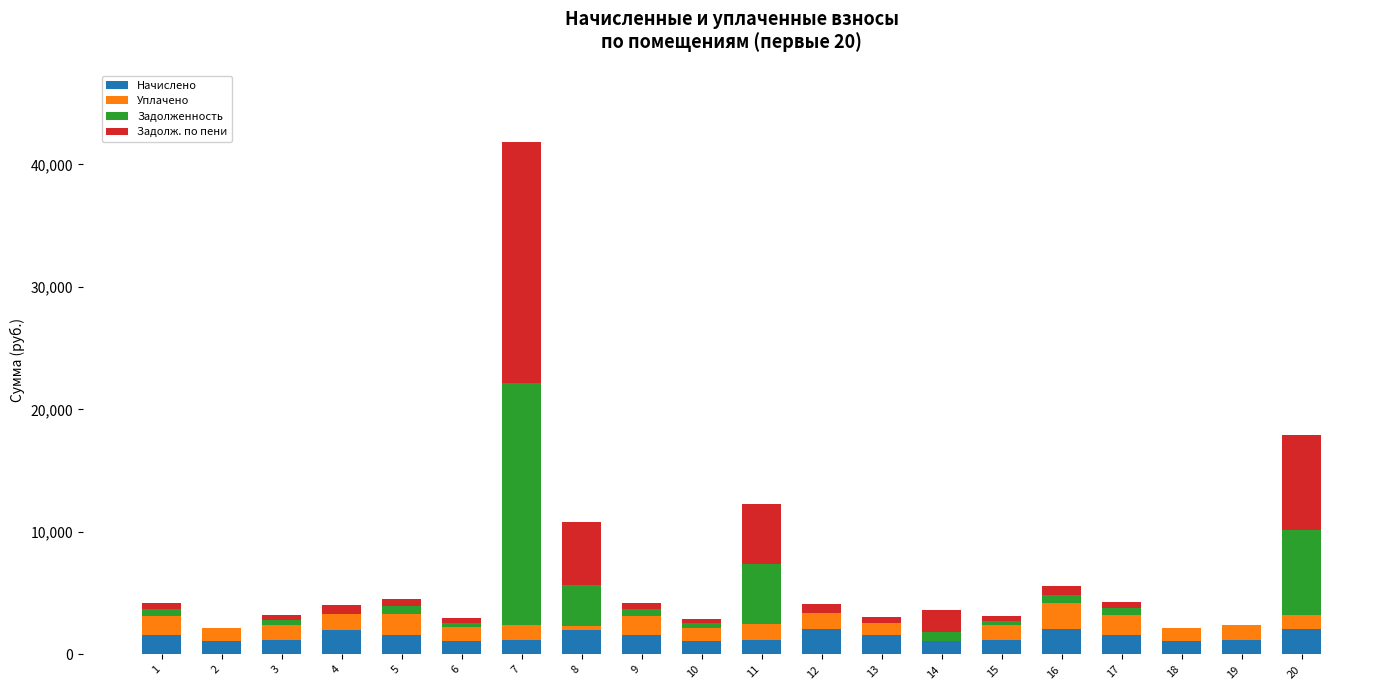

What is the sum of all Начислено values?

29599.3